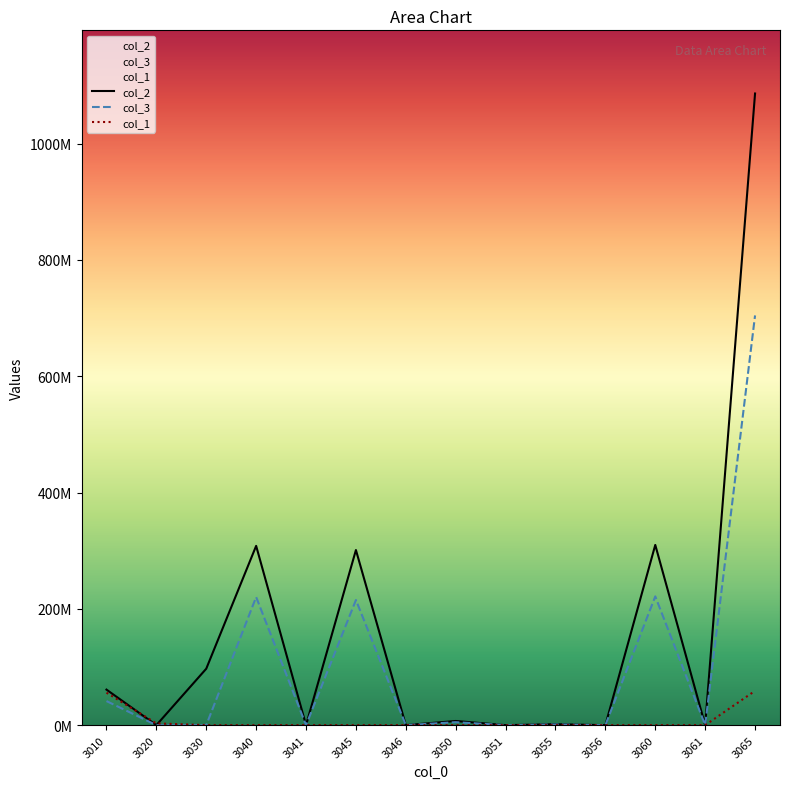

At which label is col_3 closest to 352316961?

3060